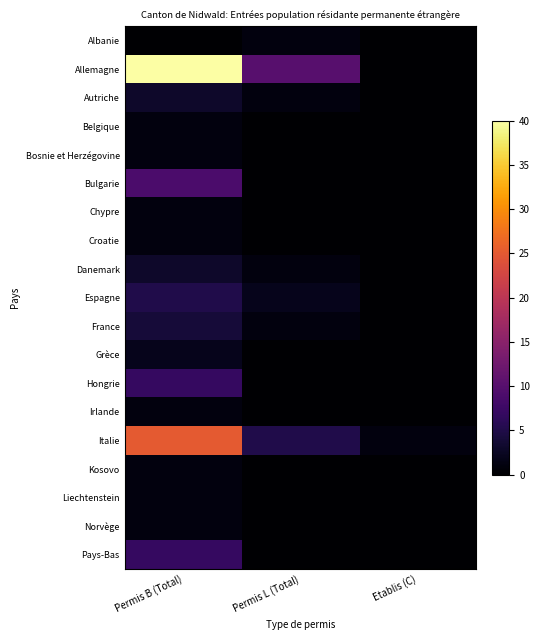

Which series has the largest range (max minus min)?

Allemagne